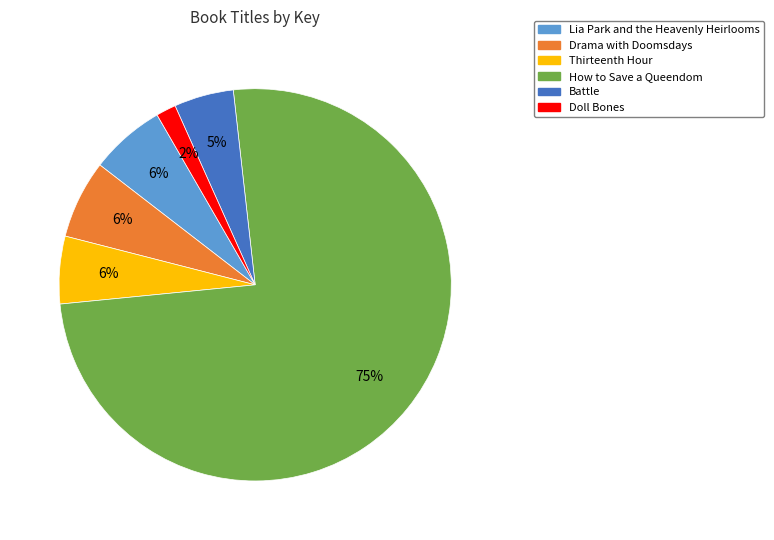

Is there a majority slice in this chart?

Yes